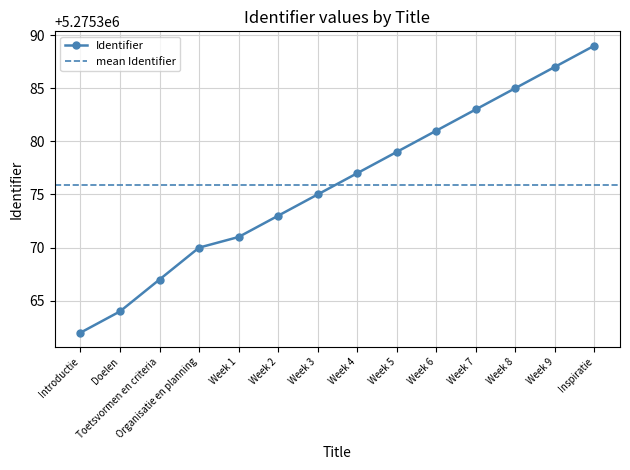

What is the difference between the second highest and second lowest values?

23